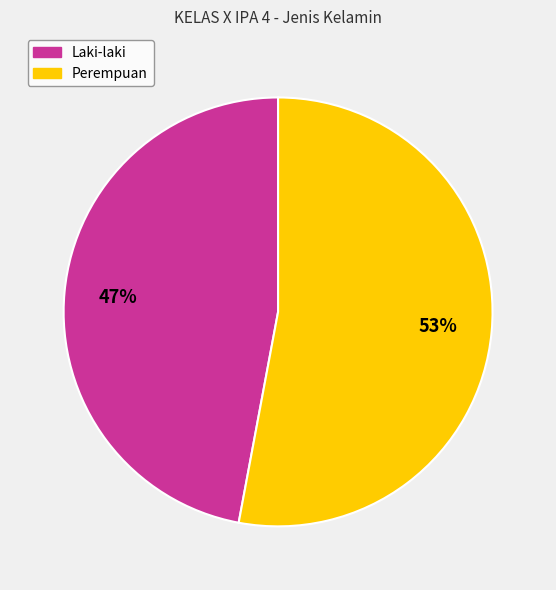

To the nearest percent, what portion does Perempuan represent?

53%